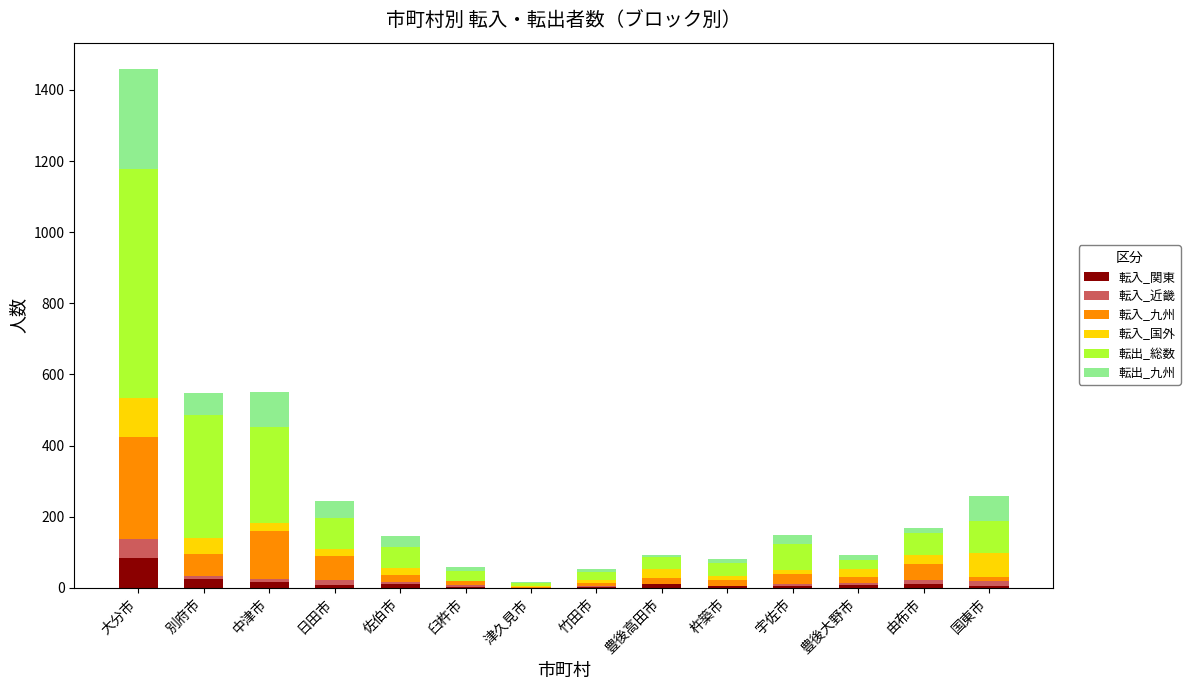

What is the maximum value for 転入_関東?

83